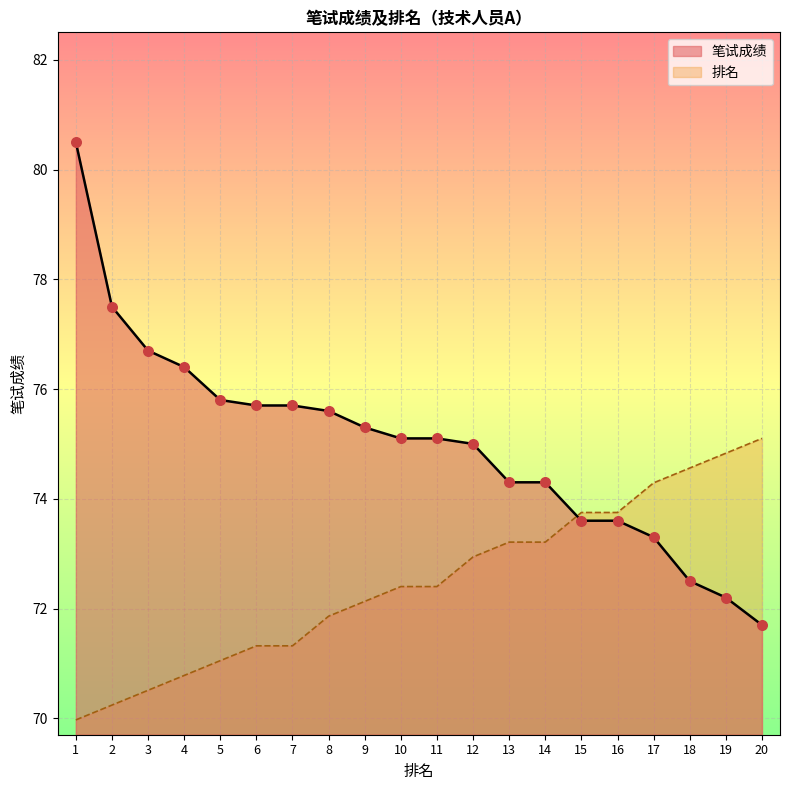

Is the value of 笔试成绩 at 13 greater than the value of 排名 at 12?

Yes